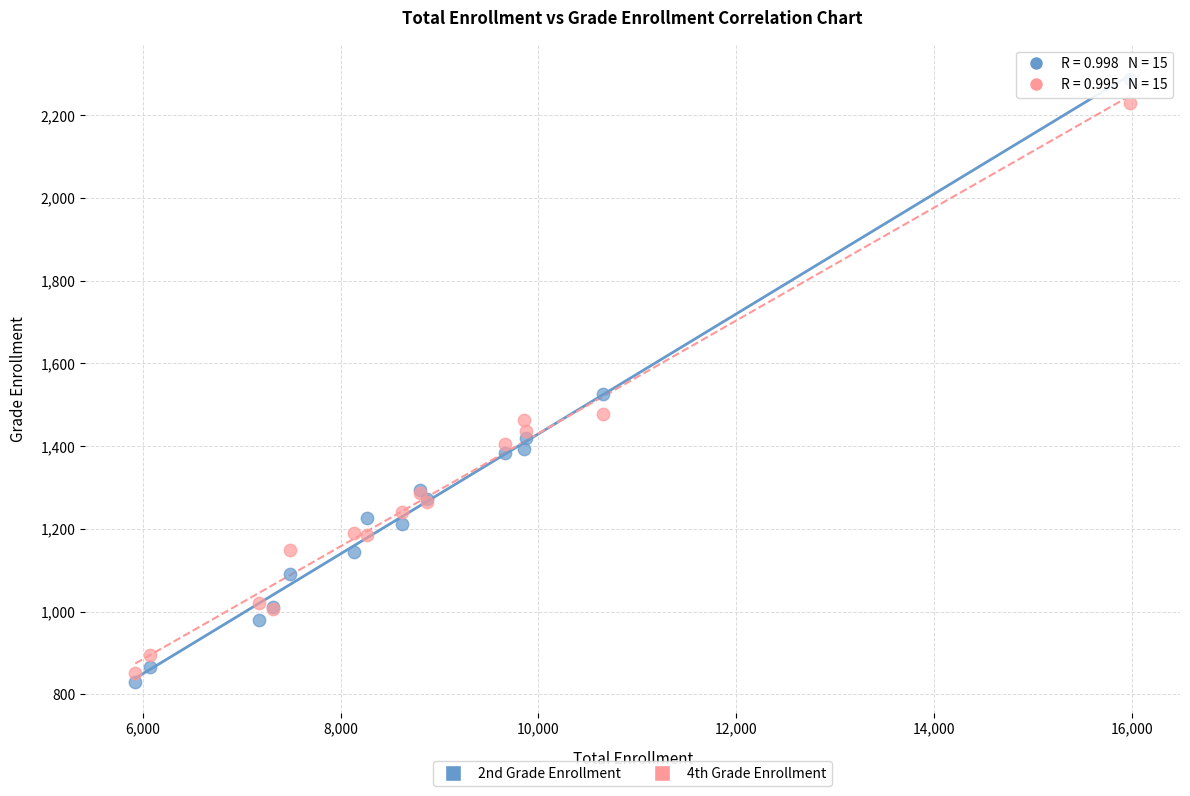

Which series reaches the minimum Y coordinate?

2nd Grade Enrollment